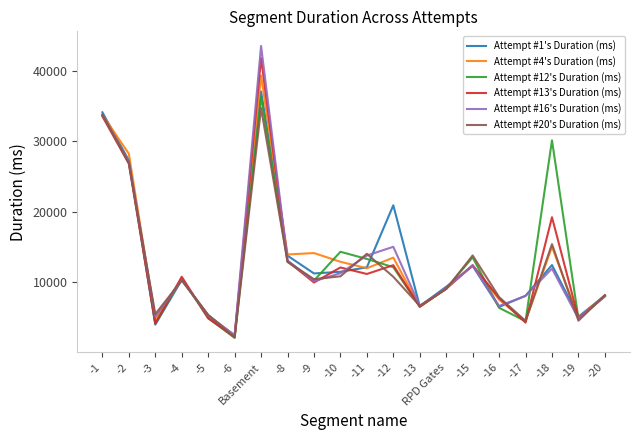

At which label does Attempt #12's Duration (ms) reach its peak?

Basement